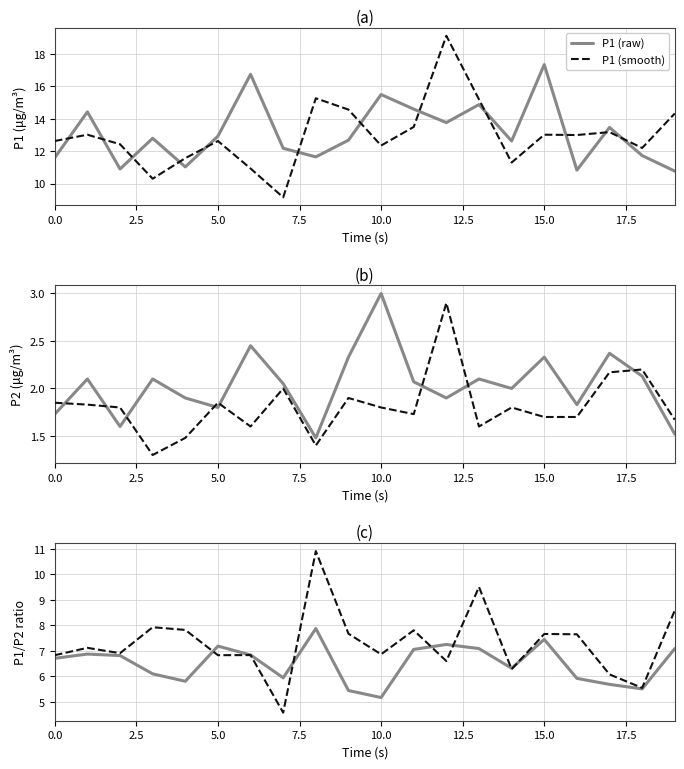

What is the label of the 7th point from the right?

13